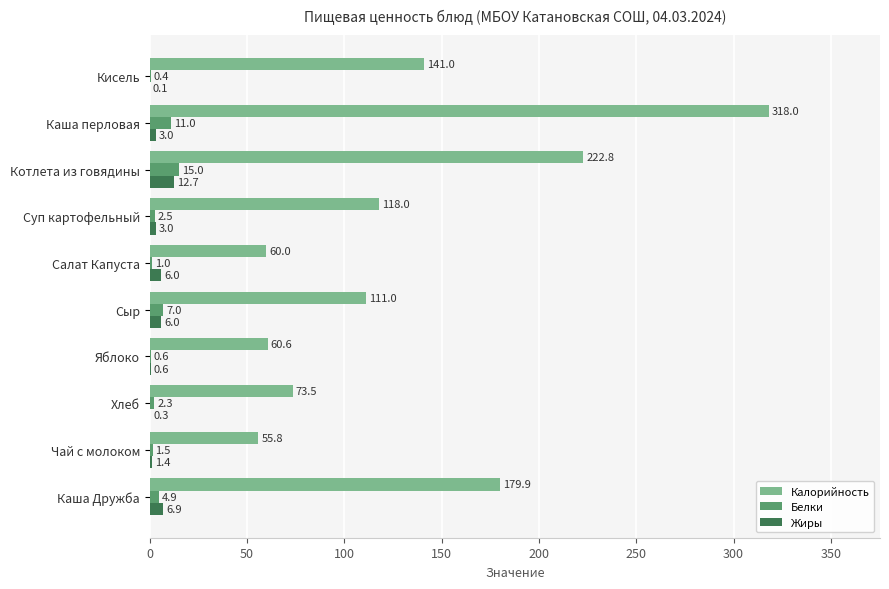

What is the sum of all Белки values?

46.2